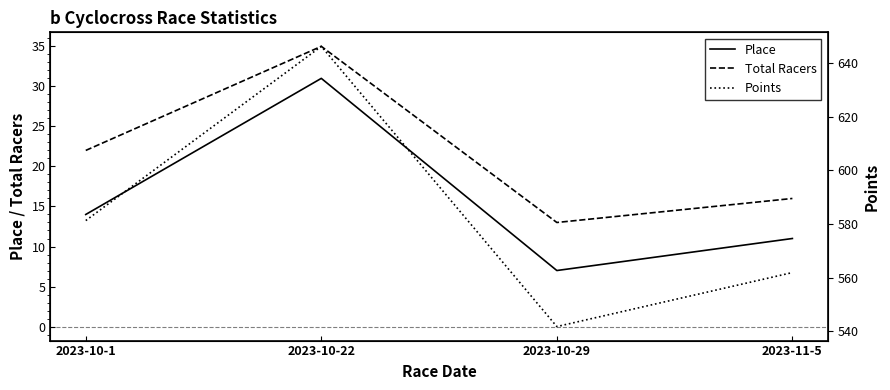

The value of Place at 2023-11-5 is 11.0. True or false?

True